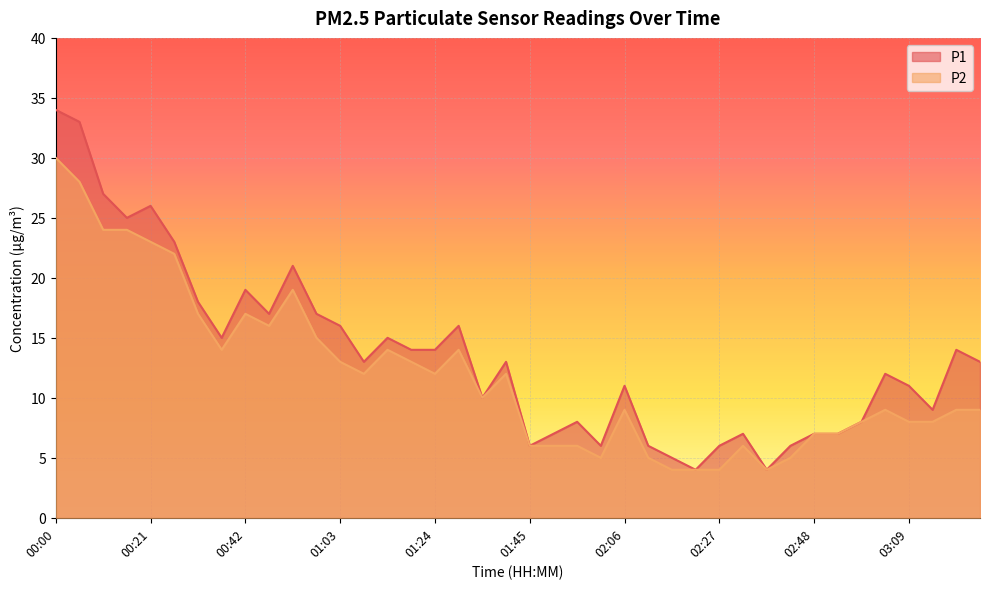

Which series has the largest total across all categories?

P1